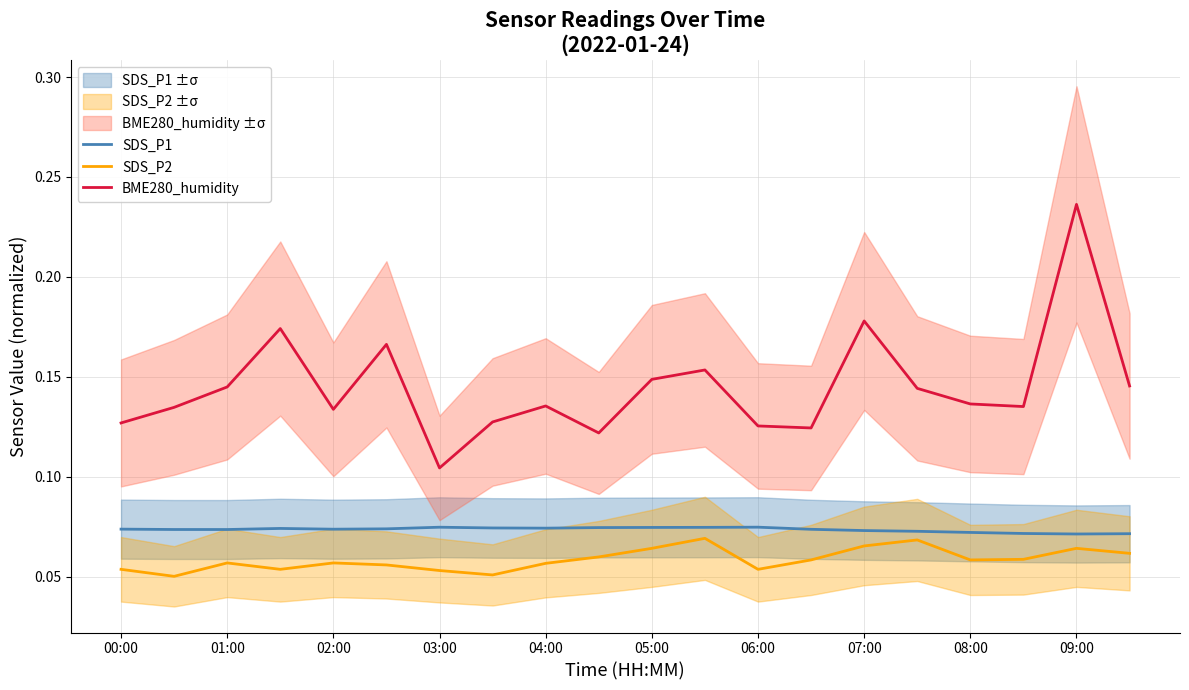

True or false: SDS_P1 has a value of 0.0 at 03:00.

False